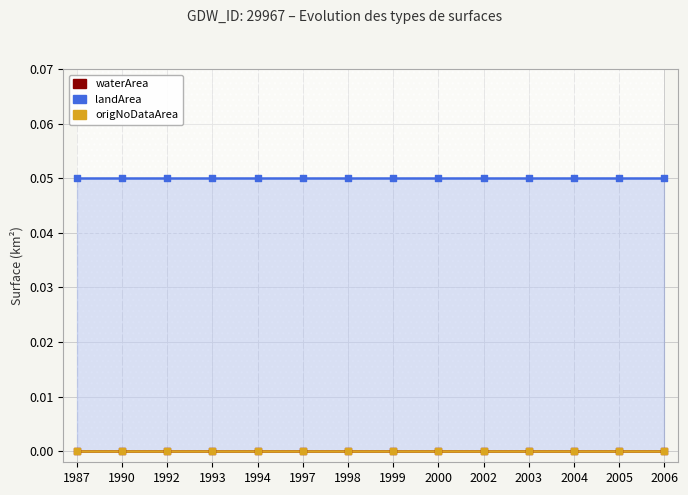

Which series has the largest Y range (max minus min)?

waterArea